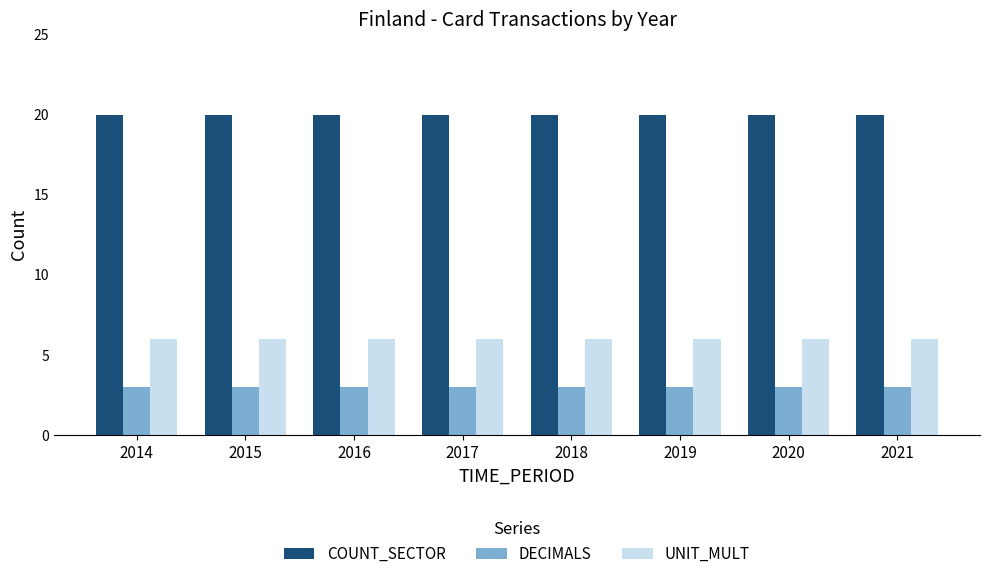

What is the difference between the highest and lowest values at 2018?

17